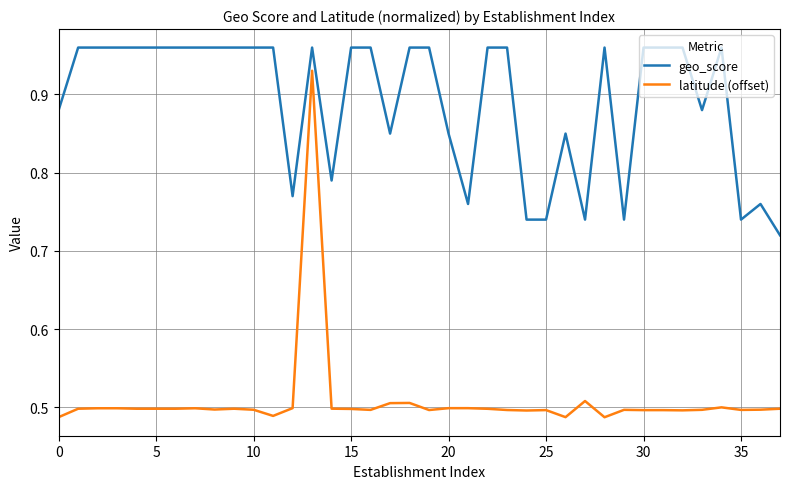

Which series has the largest total across all categories?

geo_score